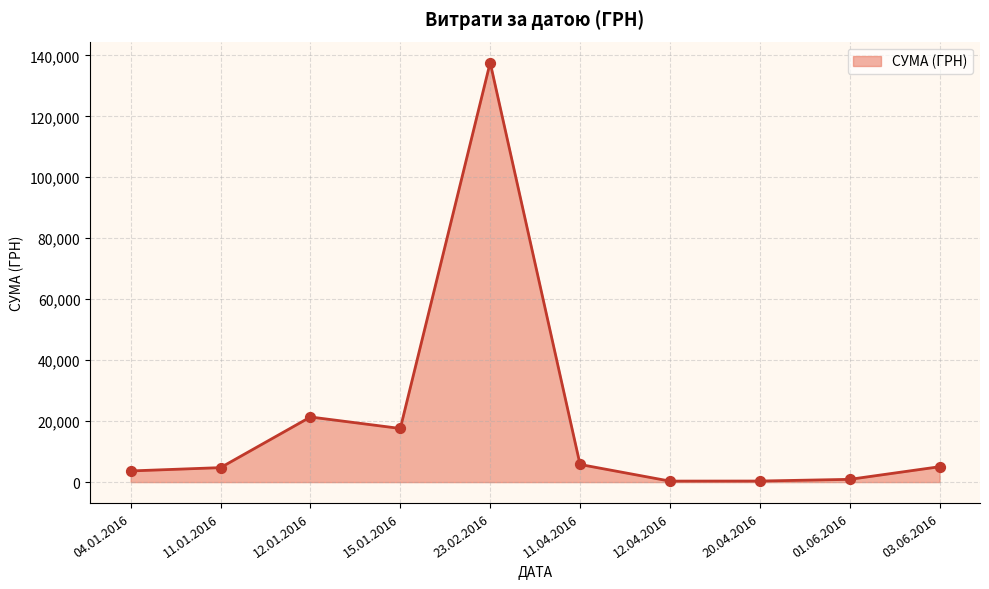

Between 23.02.2016 and 12.01.2016, which is larger?

23.02.2016